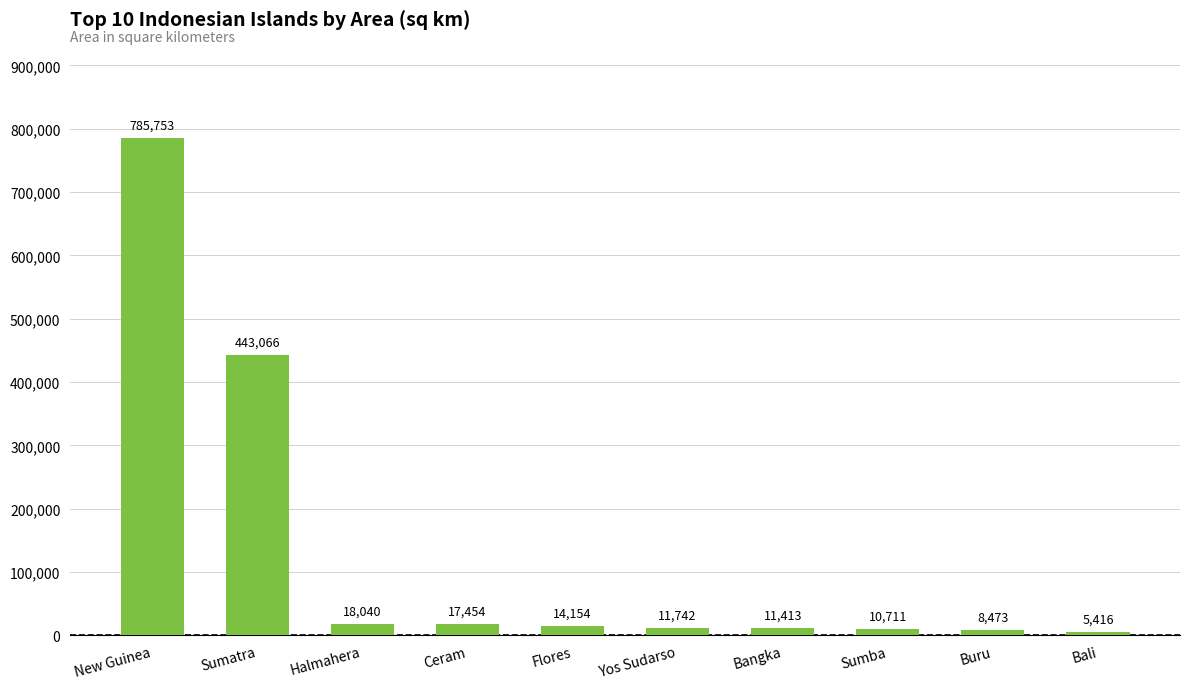

What is the label of the 9th bar from the left?

Buru